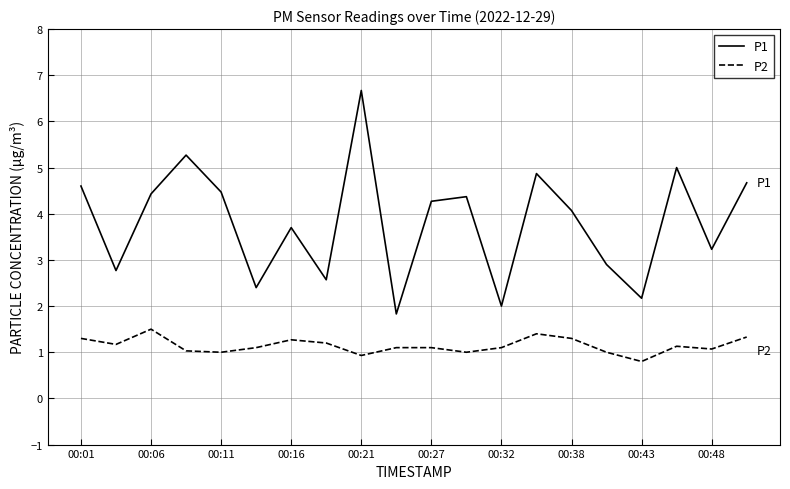

What is the greatest value displayed?

6.7